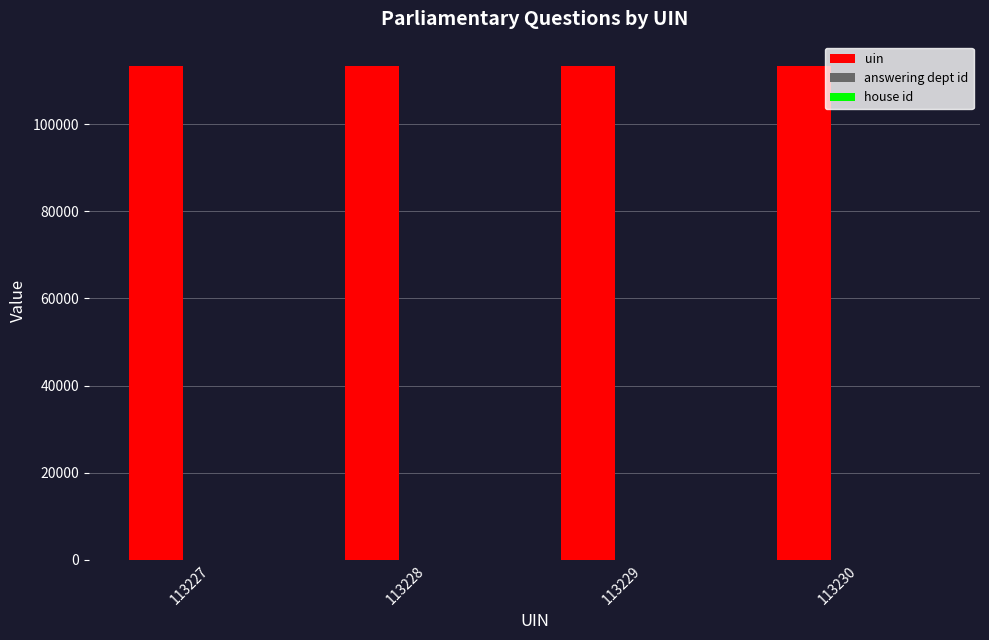

Which series has the largest total across all categories?

uin